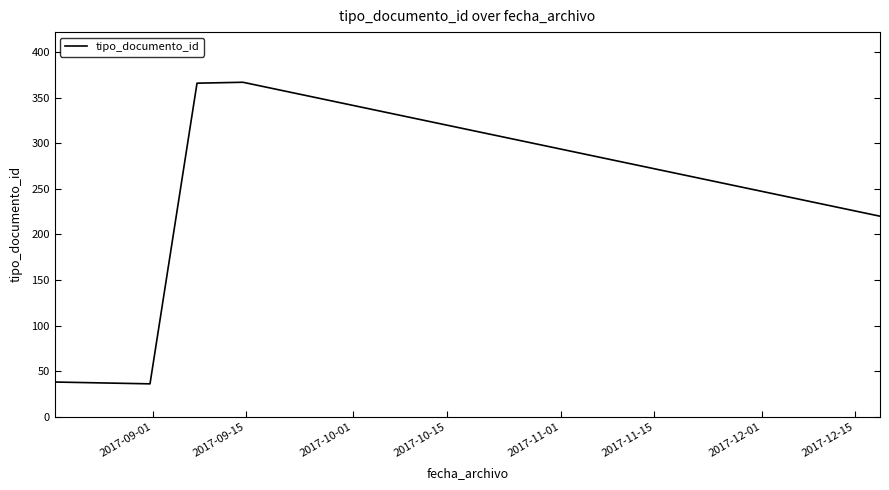

Is it true that the value at 2017-11-01 is 607?

False